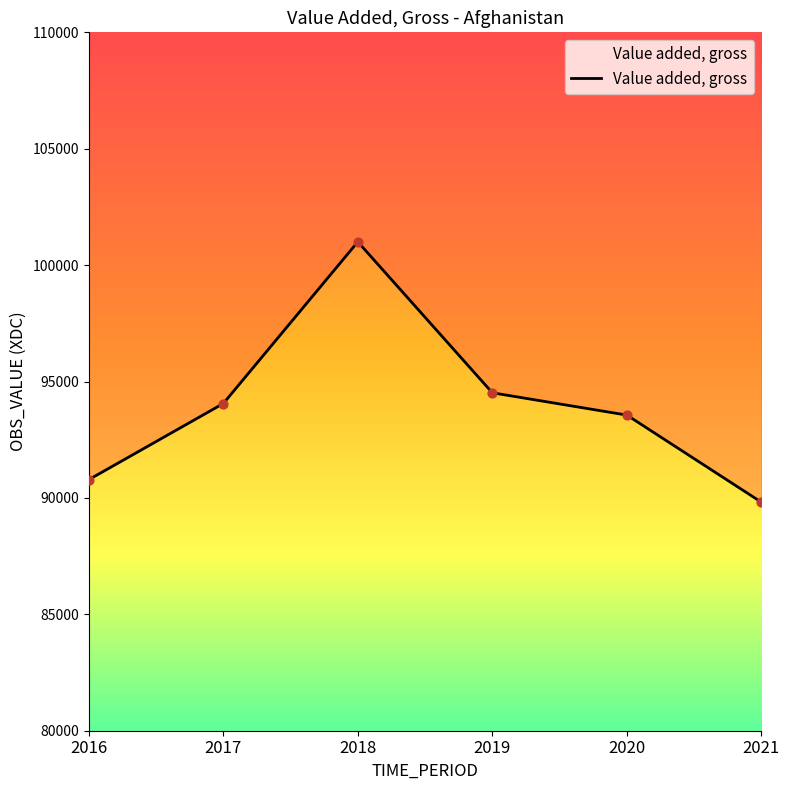

Between 2020 and 2017, which is larger?

2017